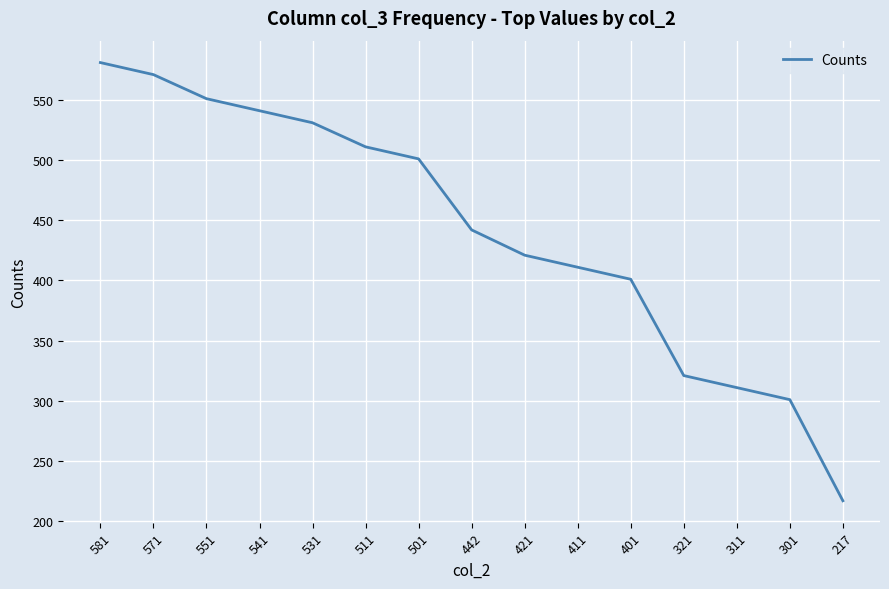

Reading left to right, transcribe all the data shown in this chart.

581	571	551	541	531	511	501	442	421	411	401	321	311	301	217